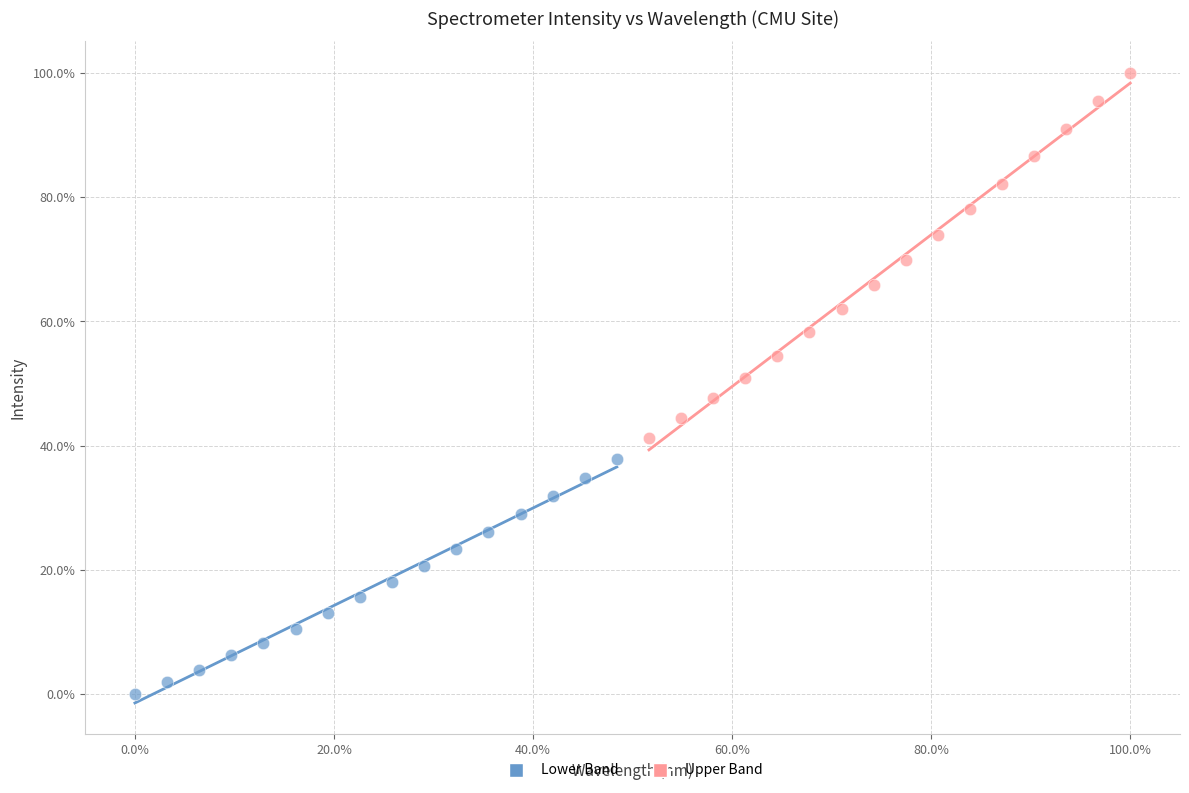

What are all the series names shown in the legend?

Lower Band, Upper Band